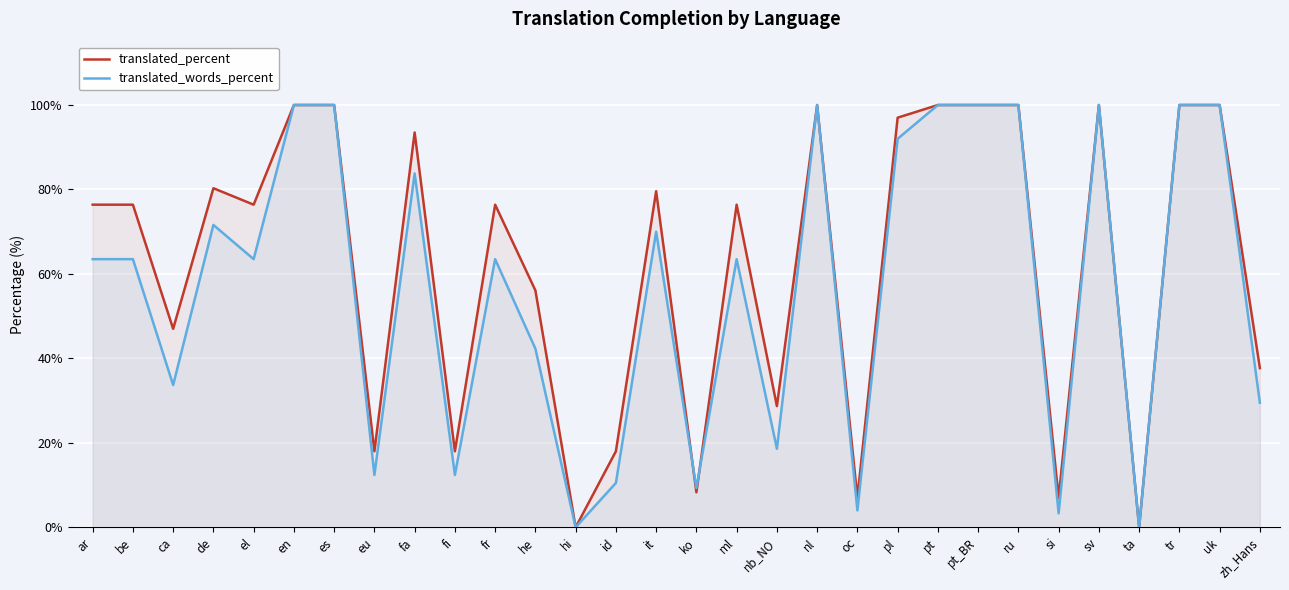

Where is the first local maximum for translated_words_percent?

de